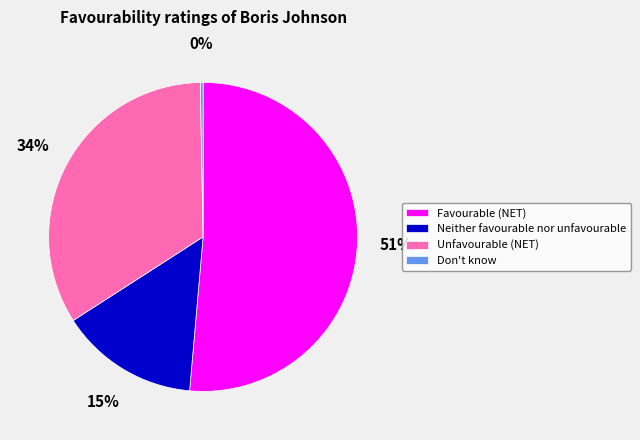

How many slices are in this pie chart?

4